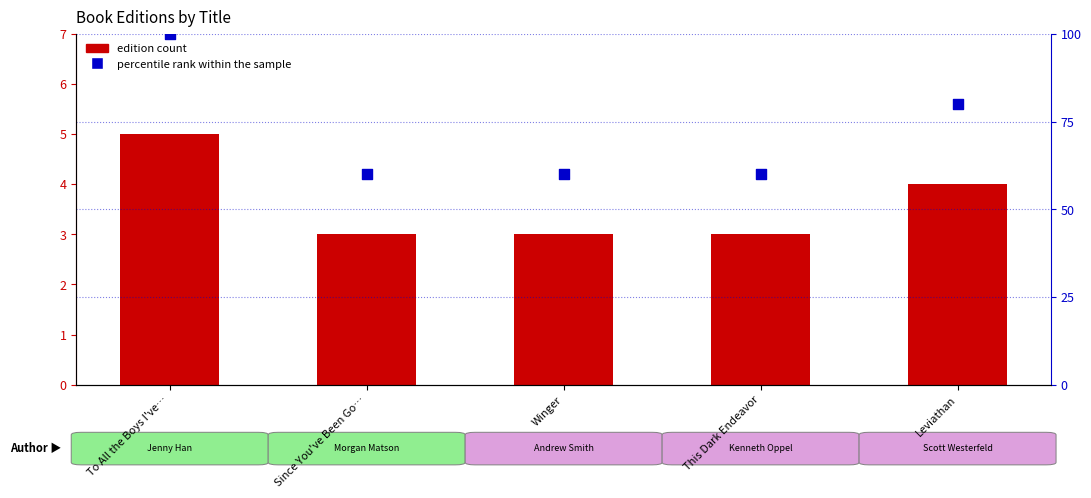

Is the value of percentile rank within the sample at Winger greater than the value of edition count at This Dark Endeavor?

Yes